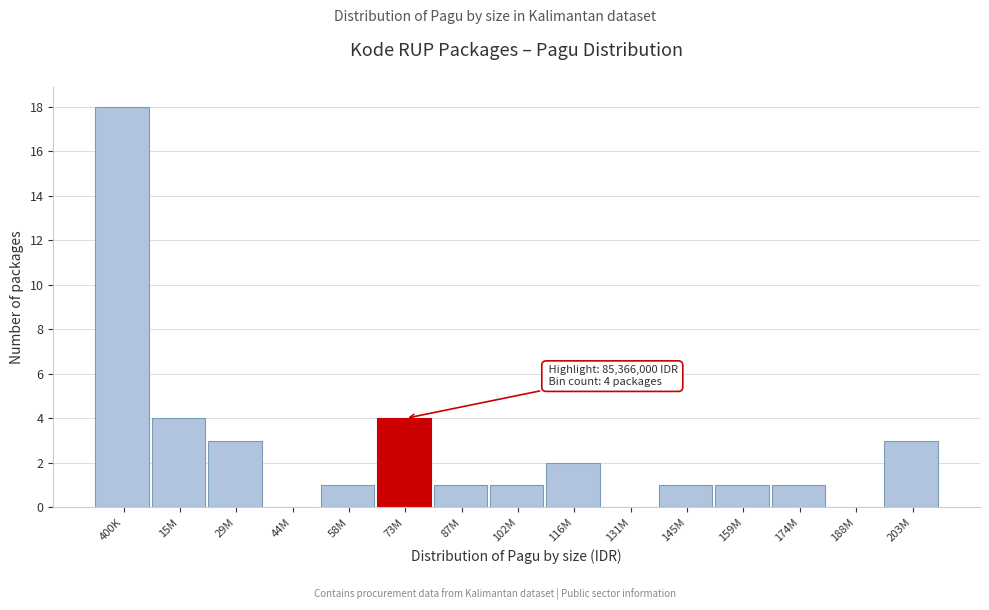

Reading right to left, extract all data points from this chart.

203M=3	188M=0	174M=1	159M=1	145M=1	131M=0	116M=2	102M=1	87M=1	73M=4	58M=1	44M=0	29M=3	15M=4	400K=18